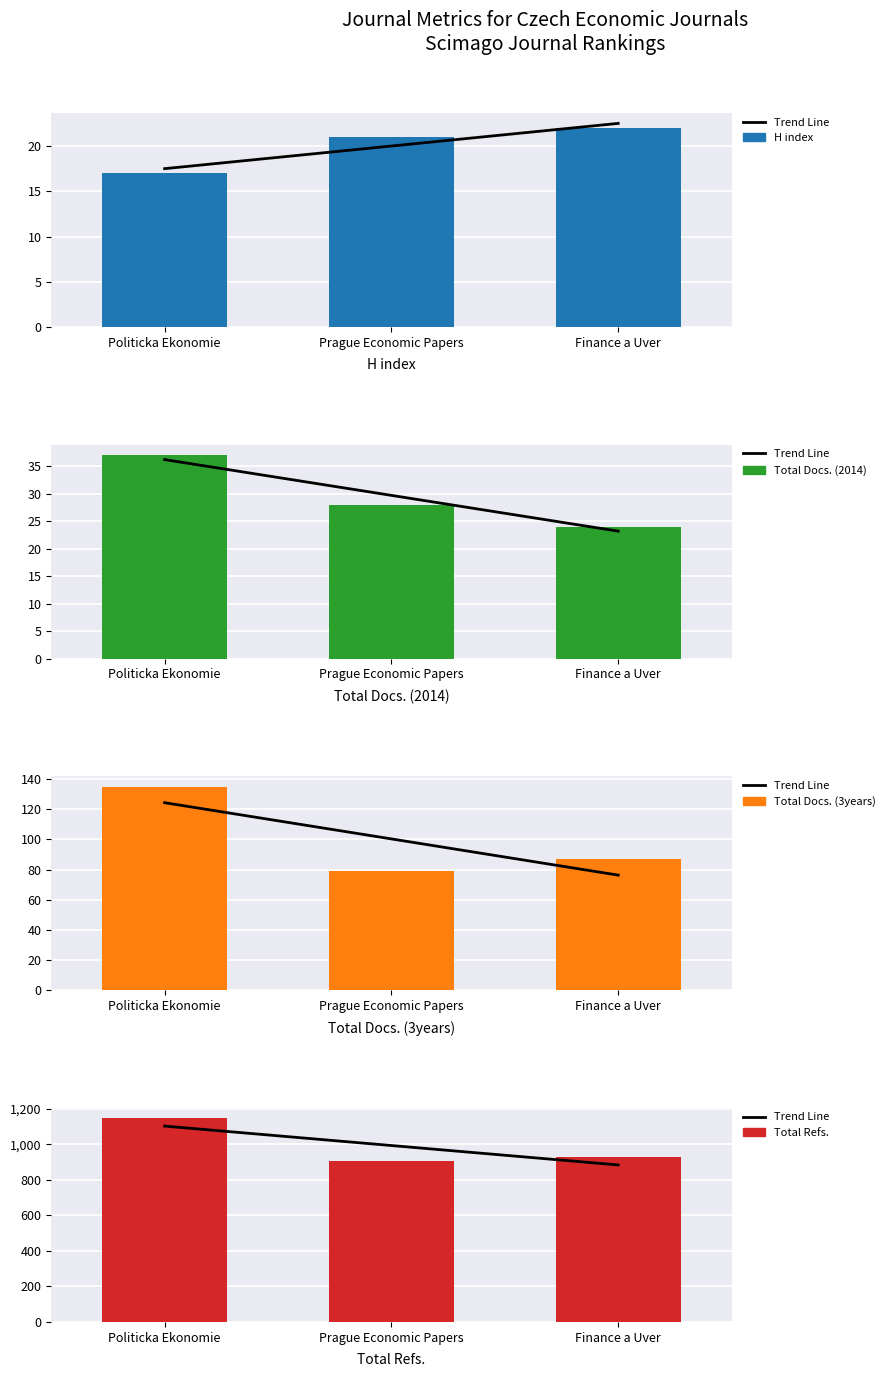

Where is Total Docs. (2014) nearest to the value 30?

Prague Economic Papers